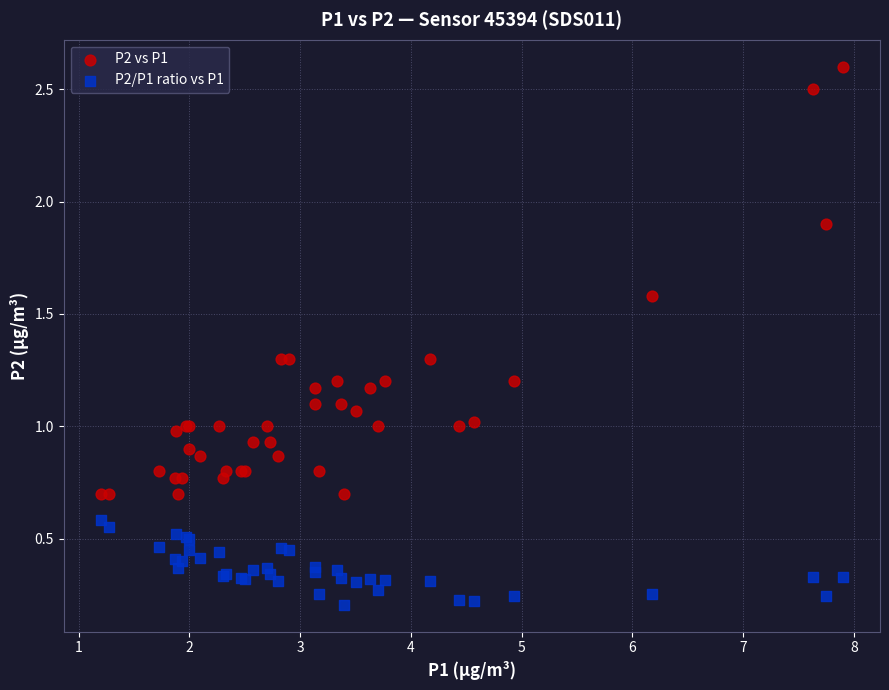

Which series has the largest Y range (max minus min)?

P2 vs P1